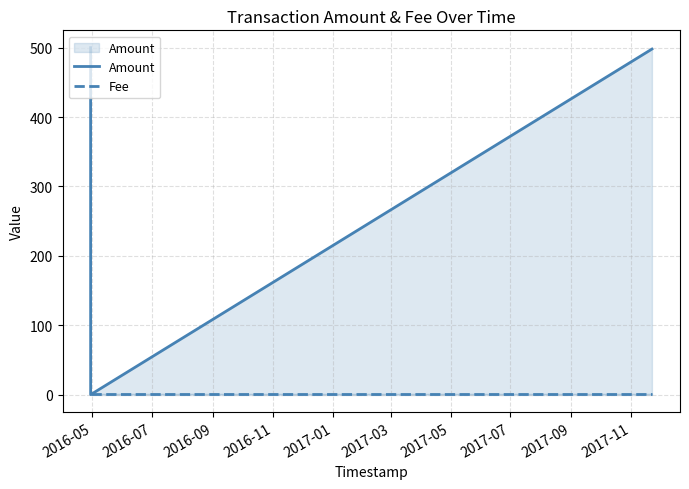

True or false: Fee has a value of 1 at 2016-09.

True